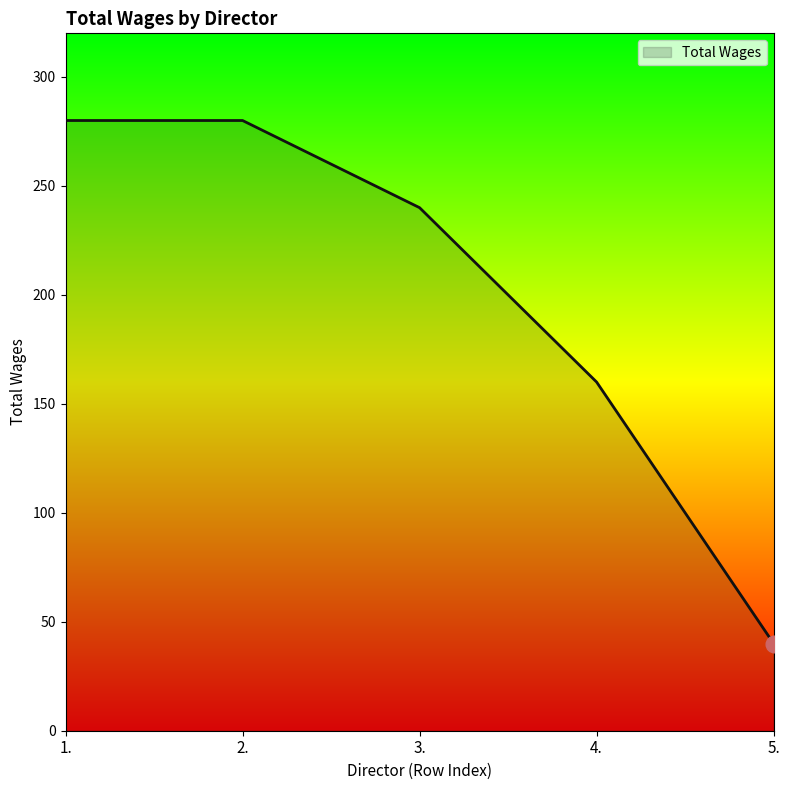

What is the minimum value shown in the chart?

40